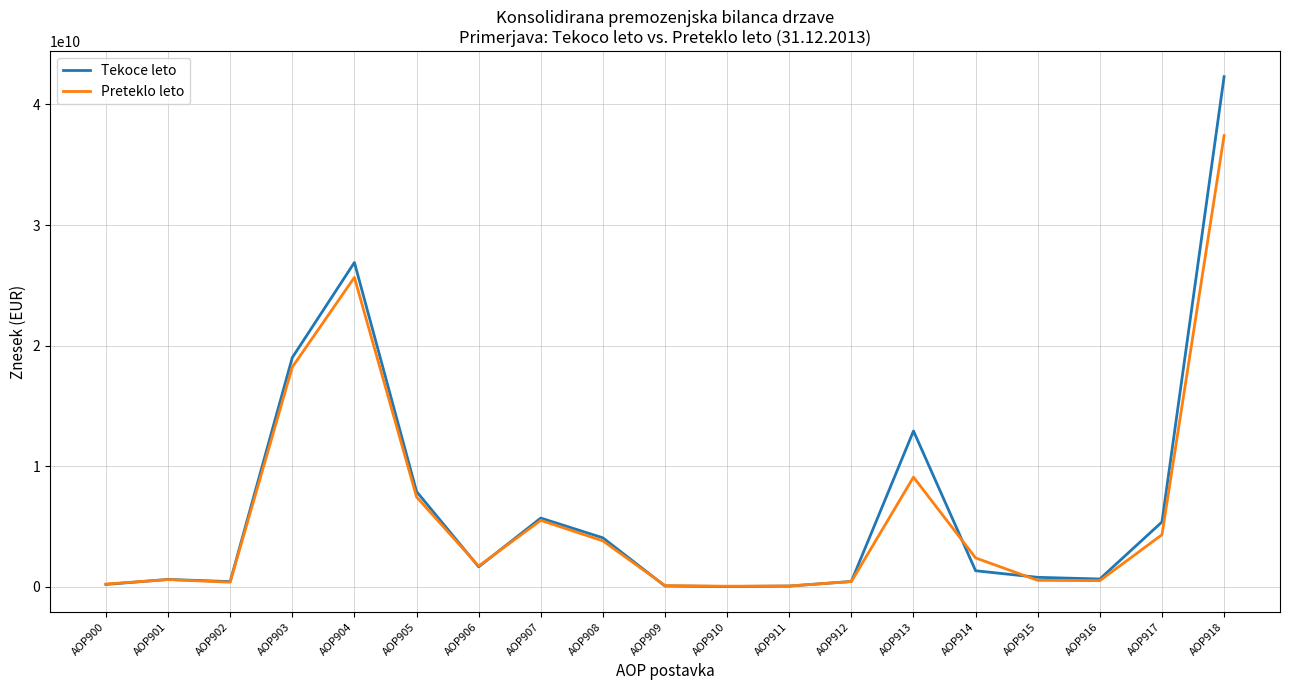

Which series has the largest total across all categories?

Tekoce leto